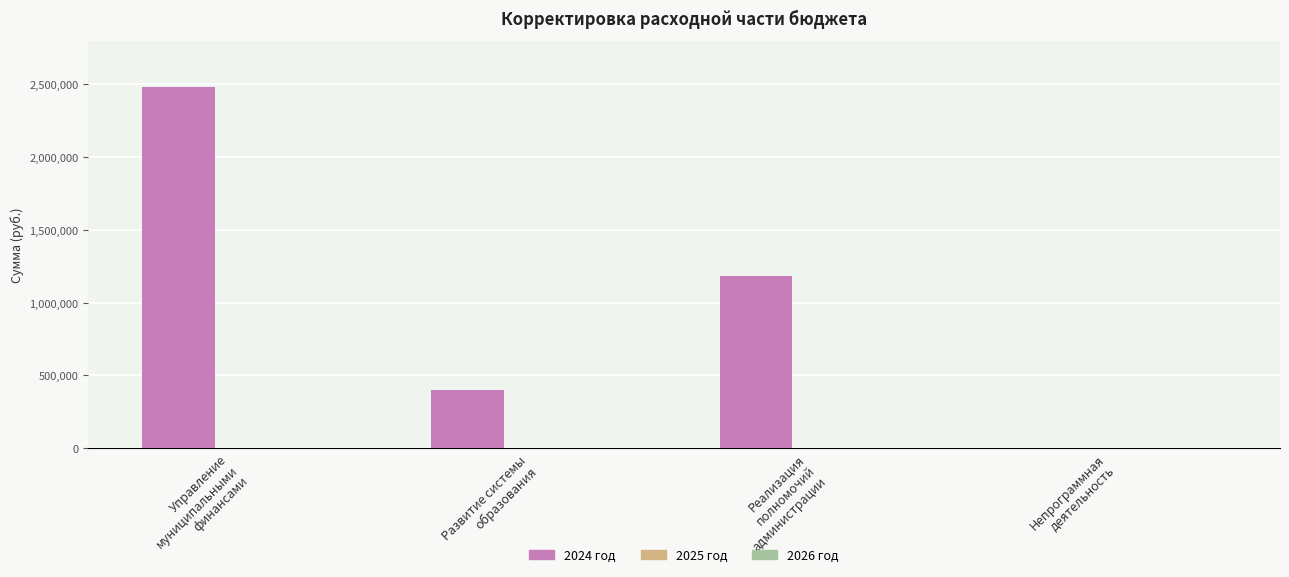

What is the maximum value shown in the chart?

2482422.6